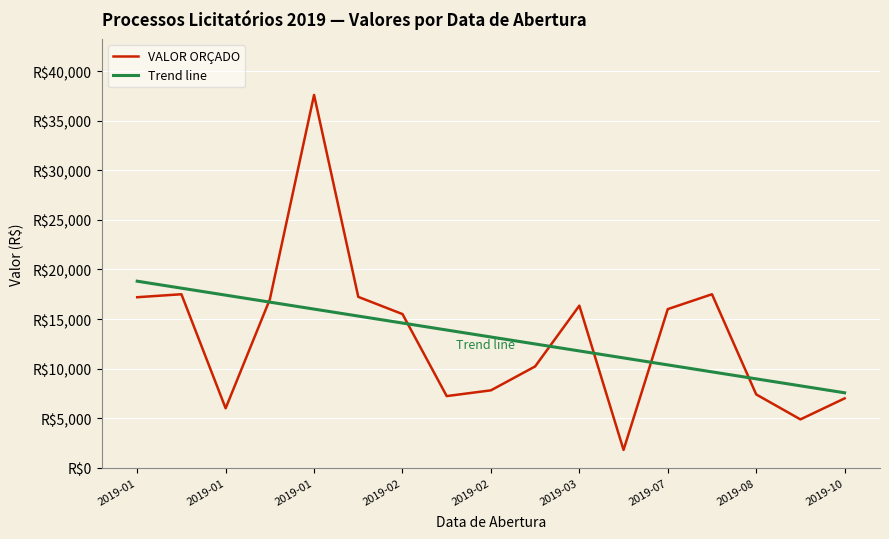

Is this an area chart (filled region under the line)?

No